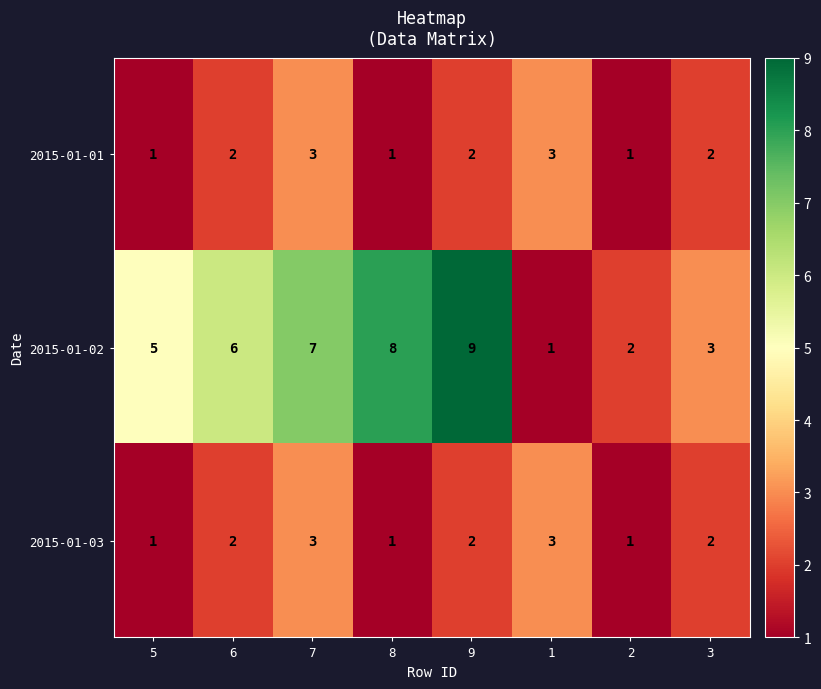

How many 2015-01-03 values are between 1 and 3?

8